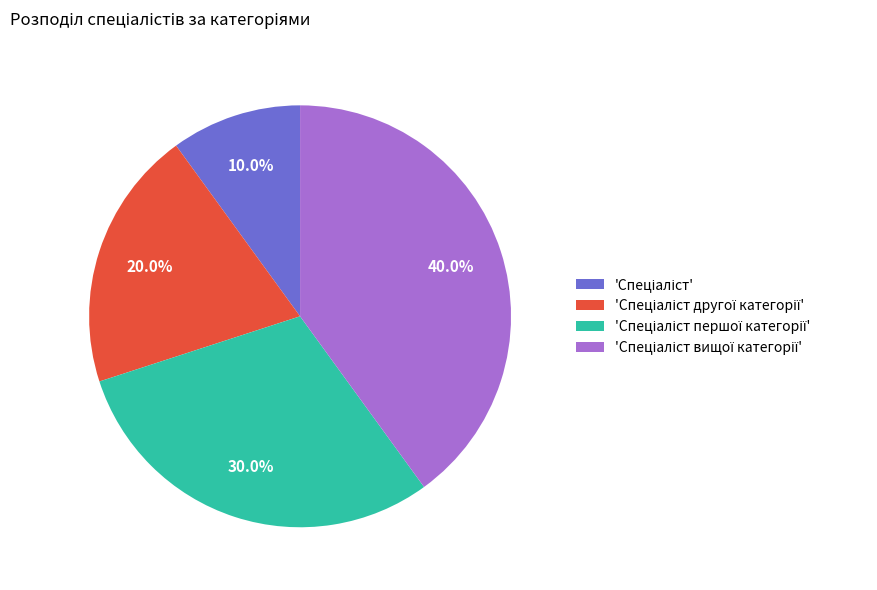

Does any single category account for the majority?

No